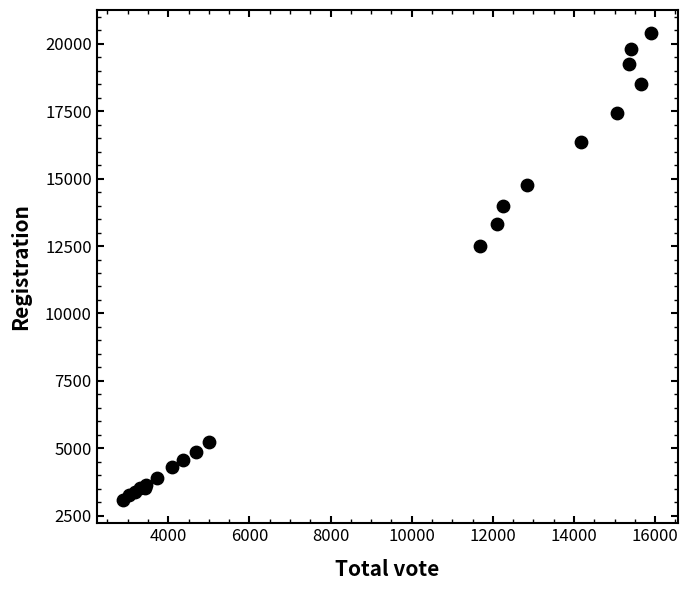

What Y value in the scatter plot is closest to 11736?

12512